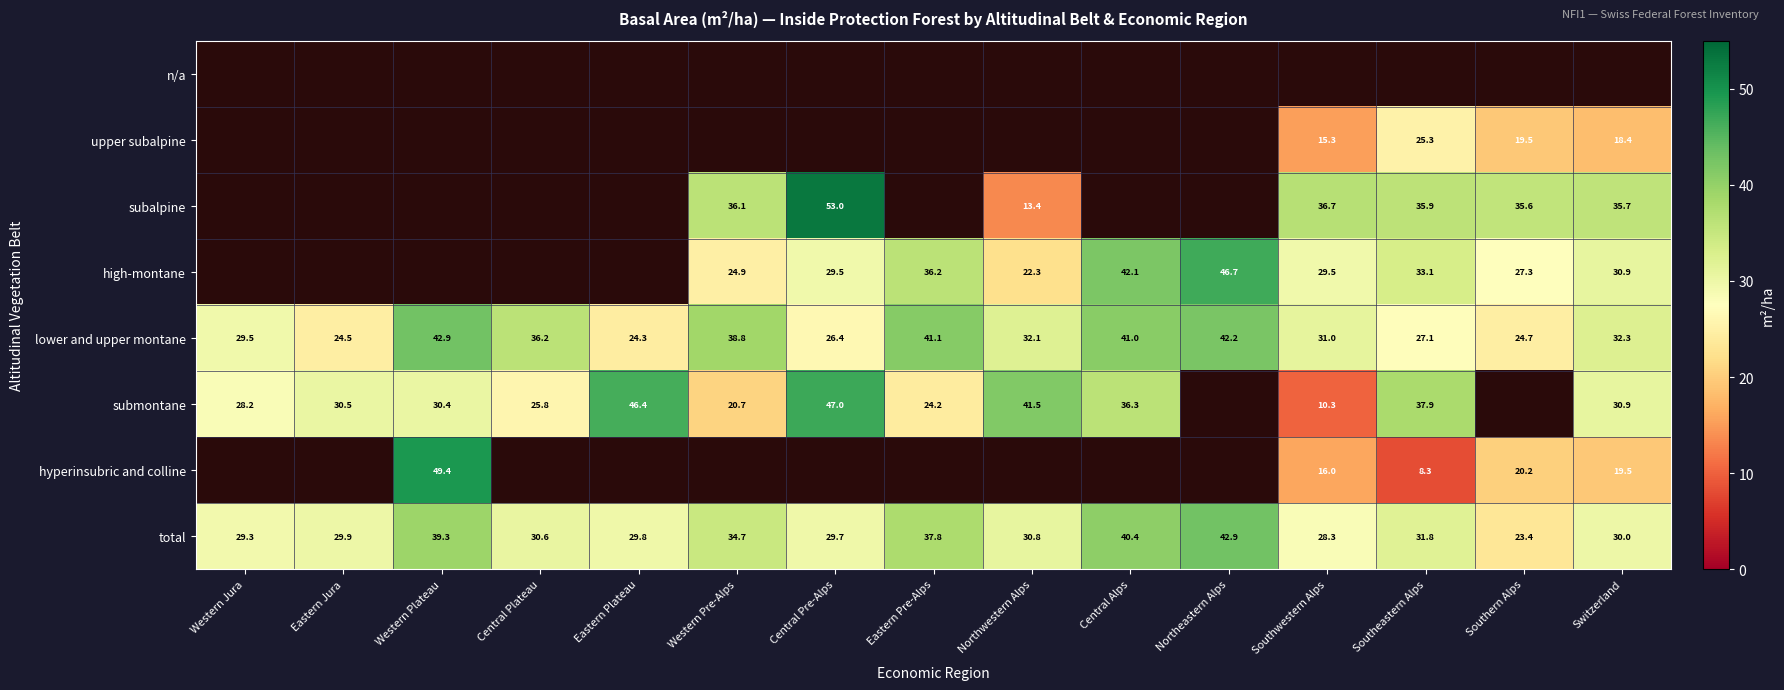

The lower and upper montane series shows 36.8 at Eastern Jura. True or false?

False